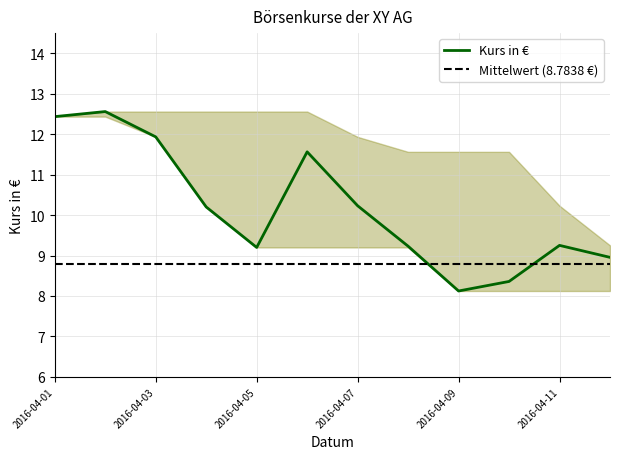

Is this an area chart (filled region under the line)?

No